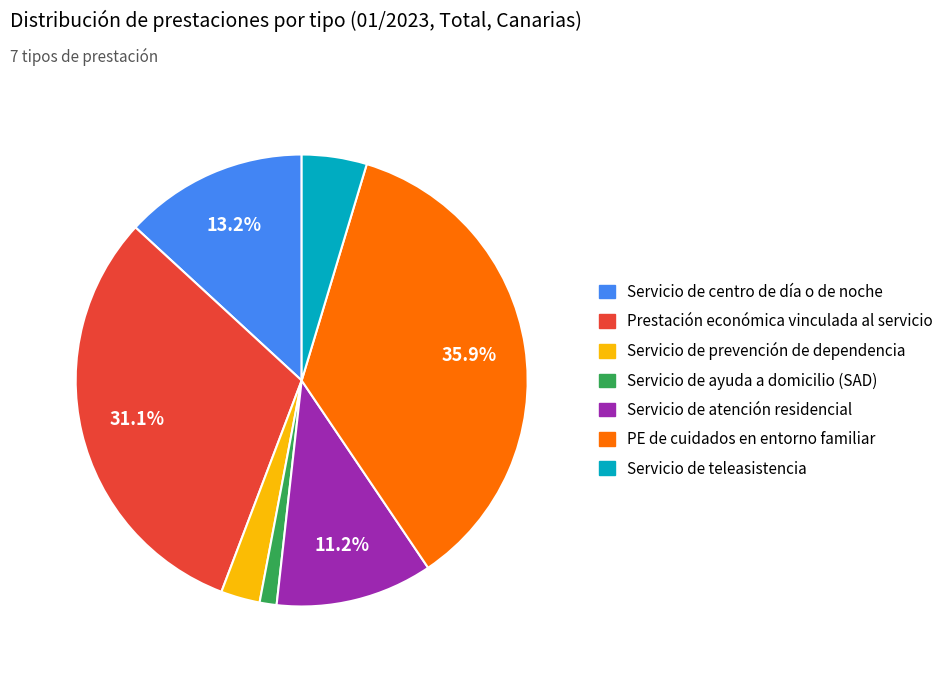

The Servicio de ayuda a domicilio (SAD) slice represents 1% of the pie. True or false?

True